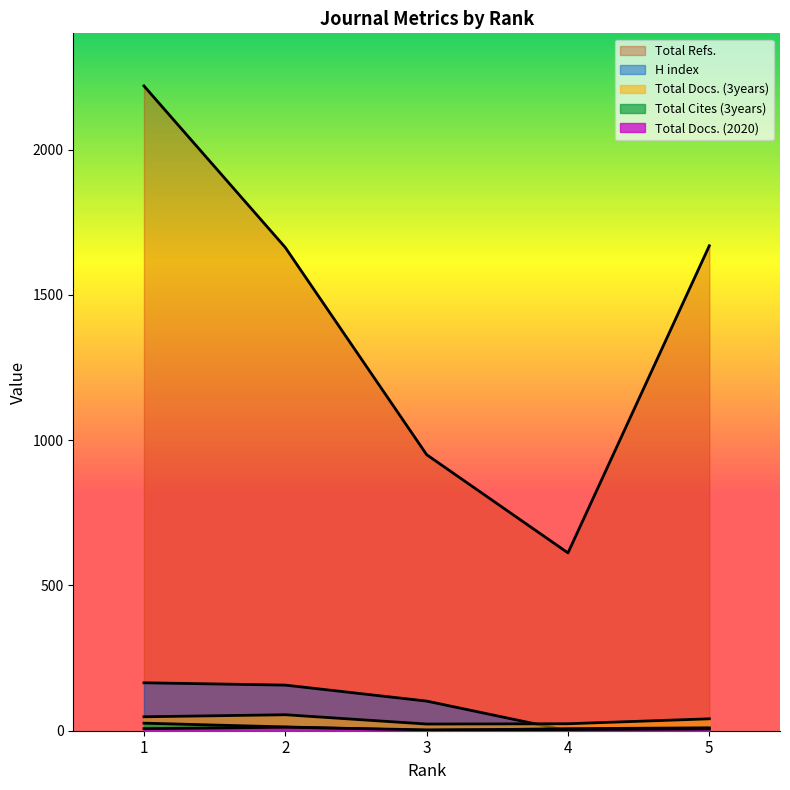

Which has a higher value, 5 or 1?

1